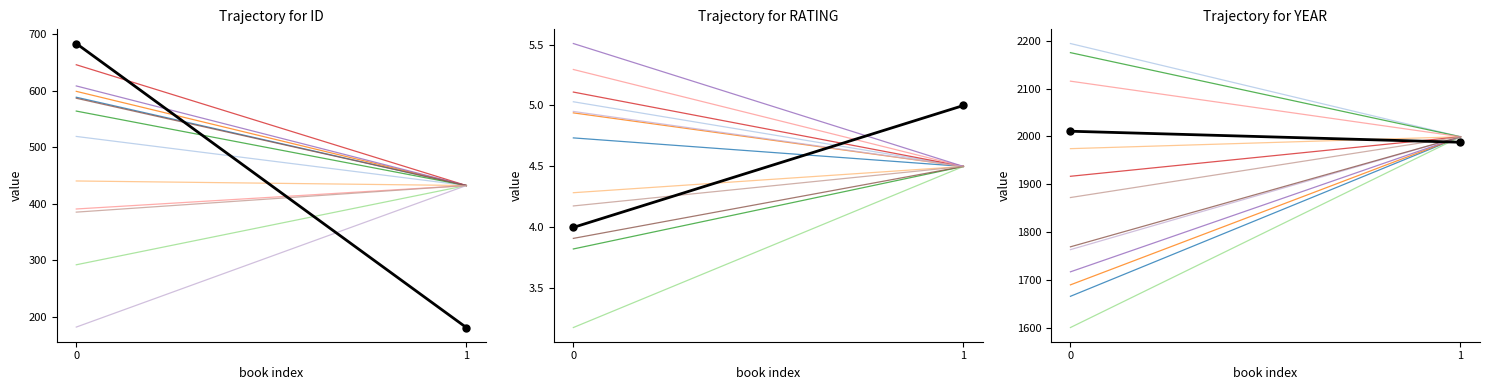

At how many categories does at least one series exceed 56?

2